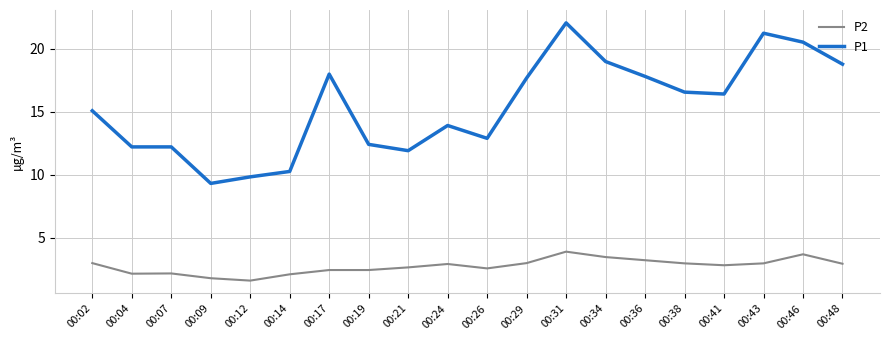

What is the average value of the P2 series?

2.7